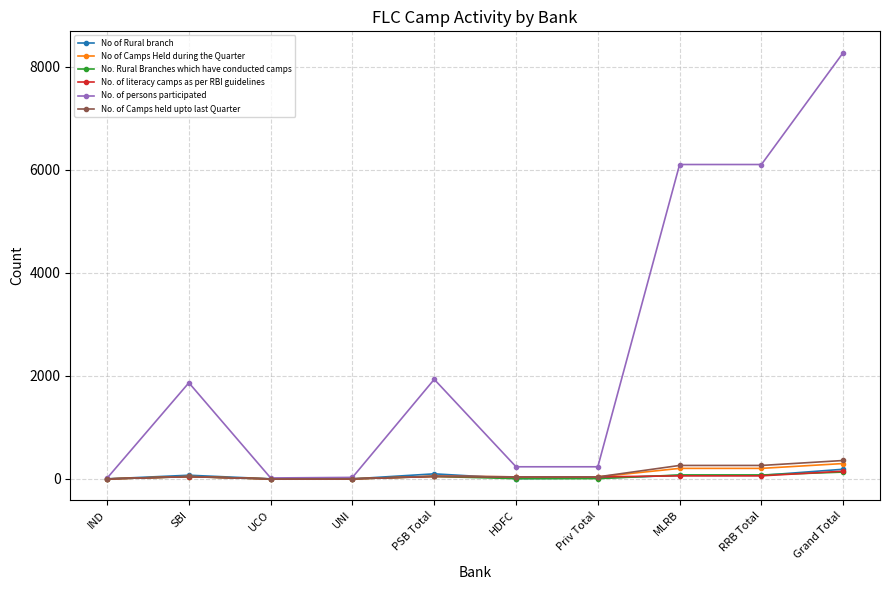

What is the approximate value of No. of persons participated at RRB Total?

6106